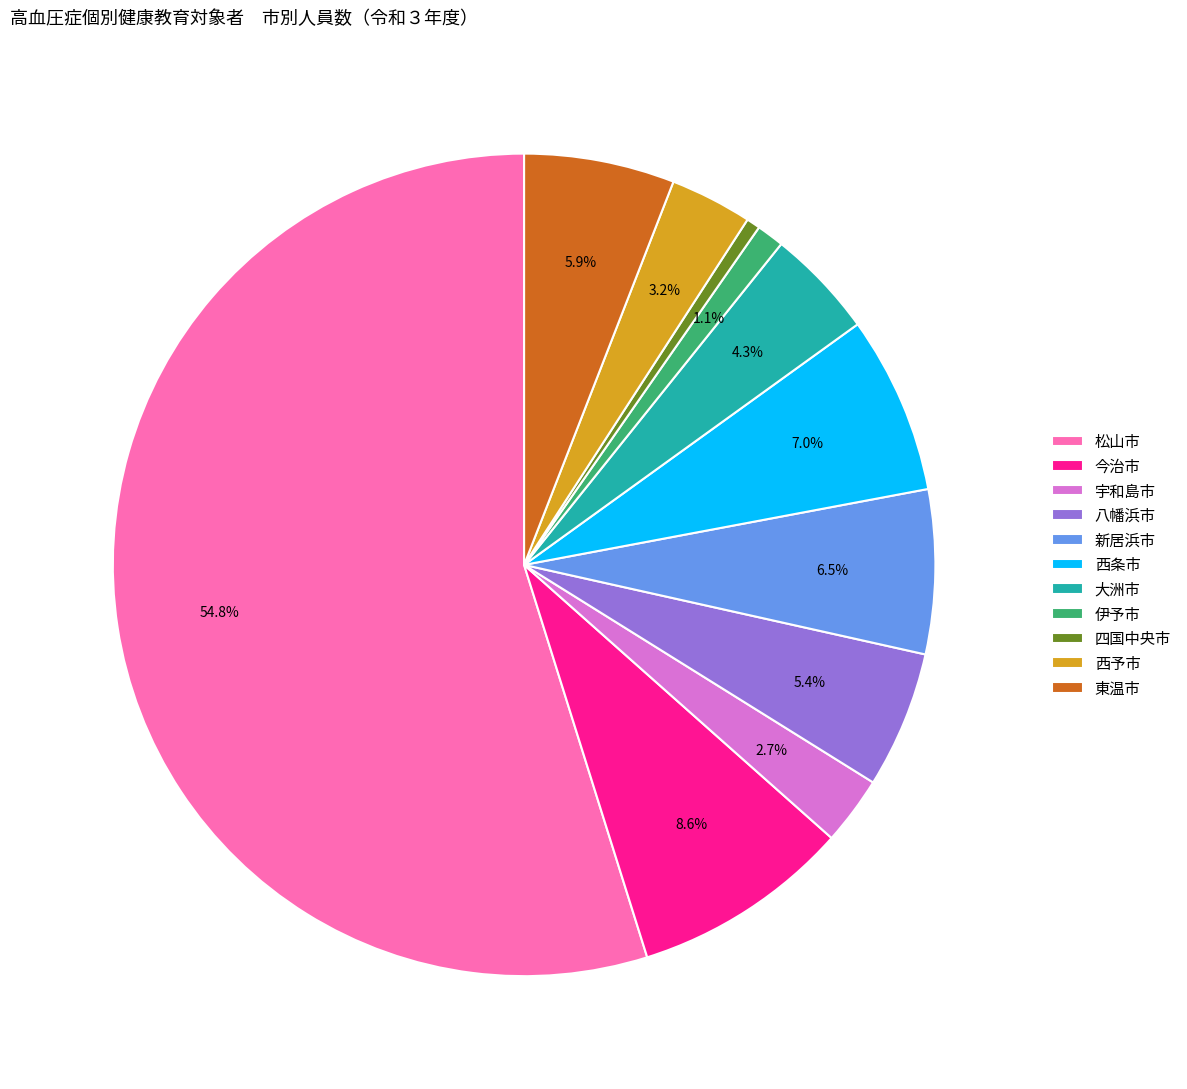

What is the smallest slice in the pie chart?

四国中央市